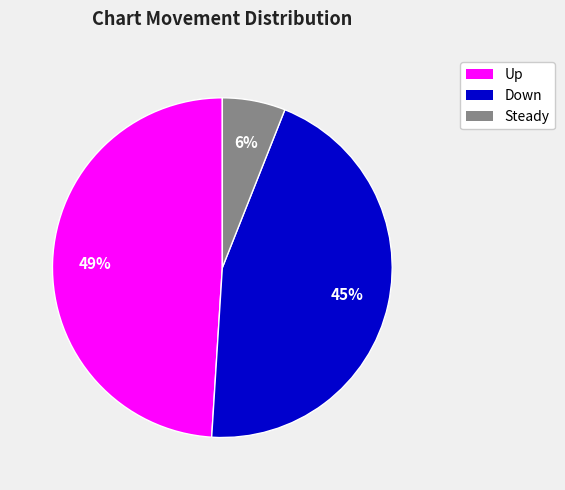

To the nearest percent, what is the difference between the largest and smallest slice percentages?

43%